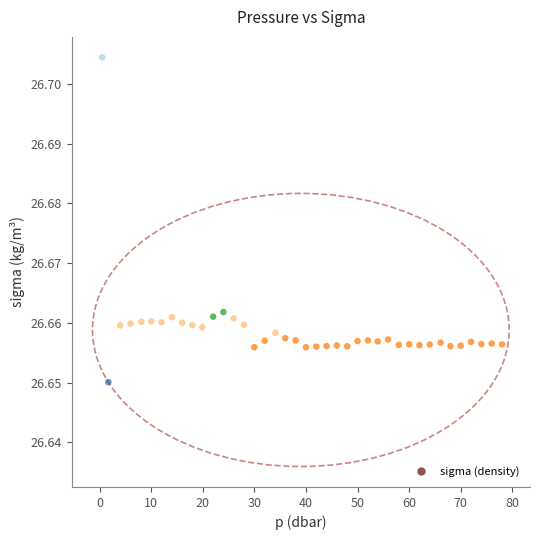

What is the range of X values (max minus min)?

77.5